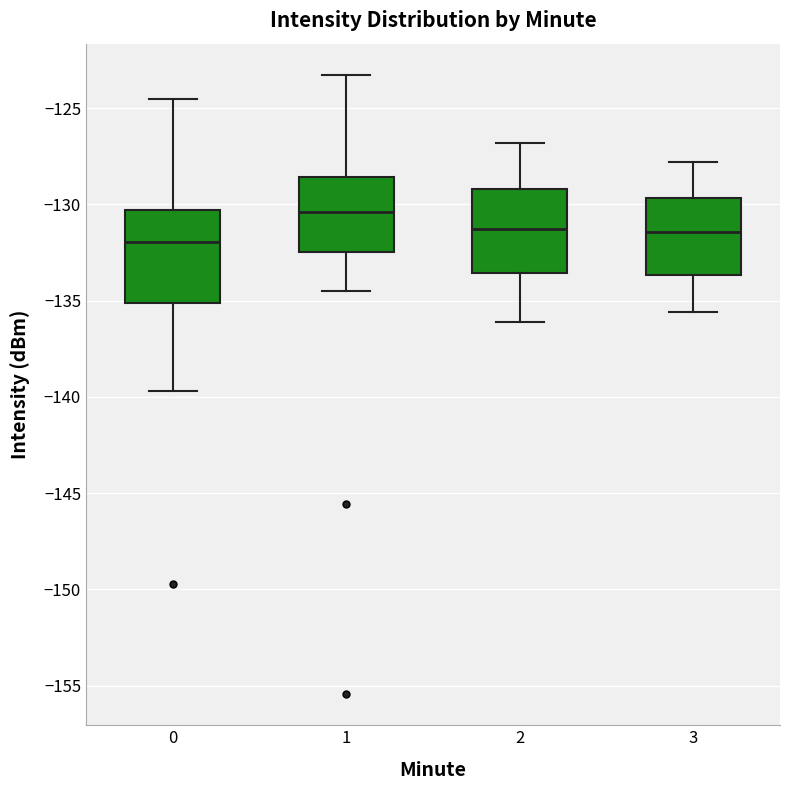

Which box has the lowest median line?

0